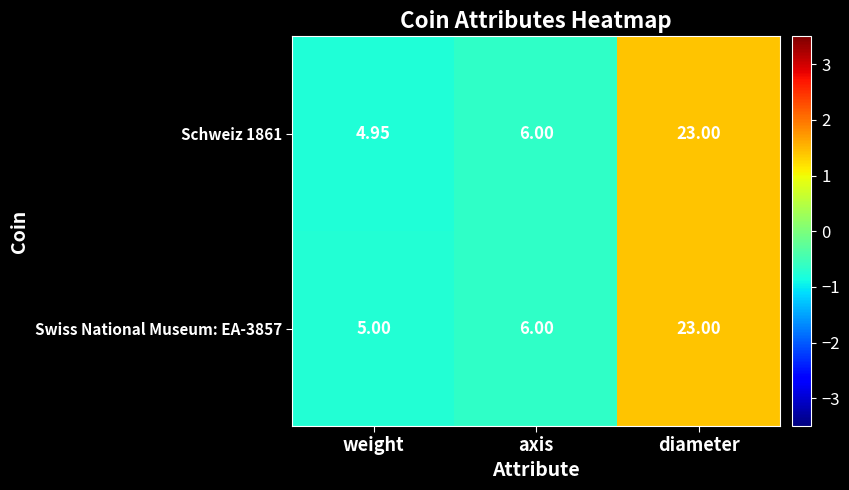

Rank the categories by Swiss National Museum: EA-3857 value from lowest to highest.

weight, axis, diameter